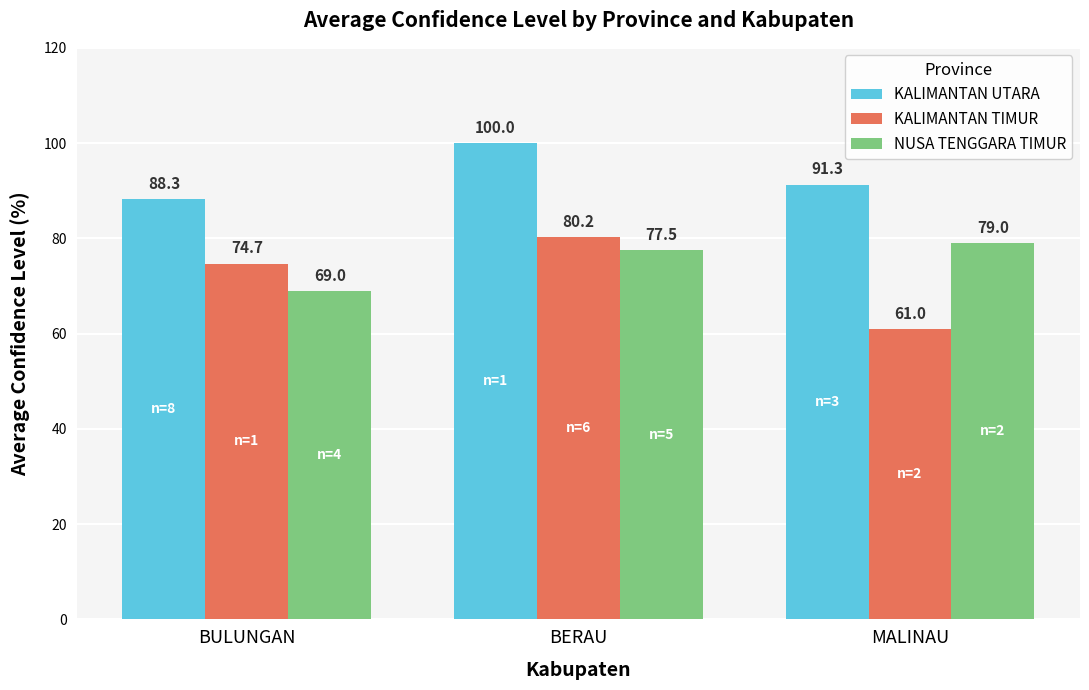

True or false: KALIMANTAN UTARA has a value of 58.5 at BULUNGAN.

False